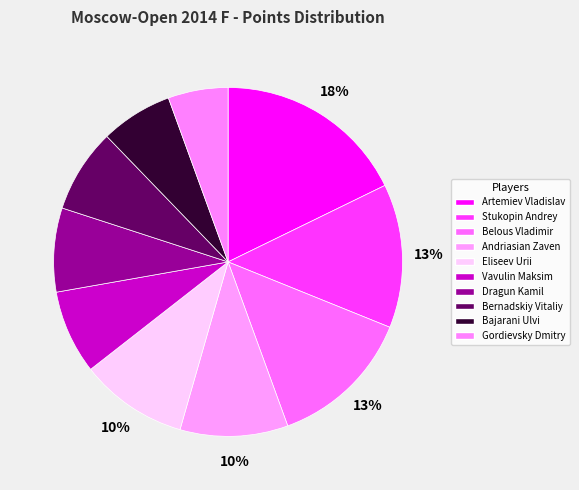

What portion of the pie excludes Artemiev Vladislav?

82.2%